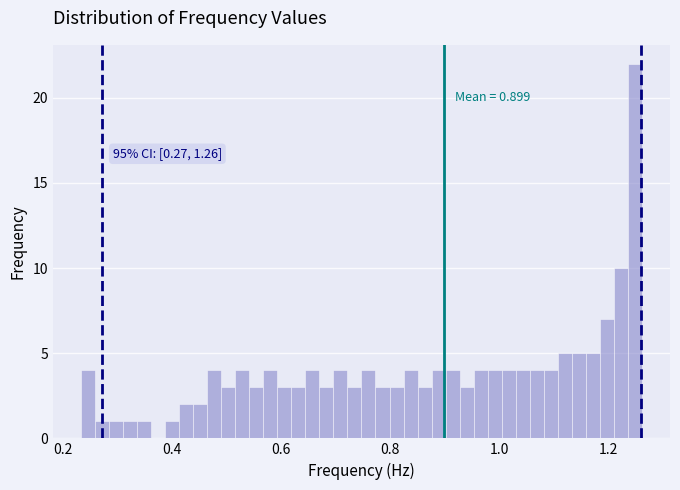

Read against the x-axis, roughly where is the centre of the tallest bar?

1.24